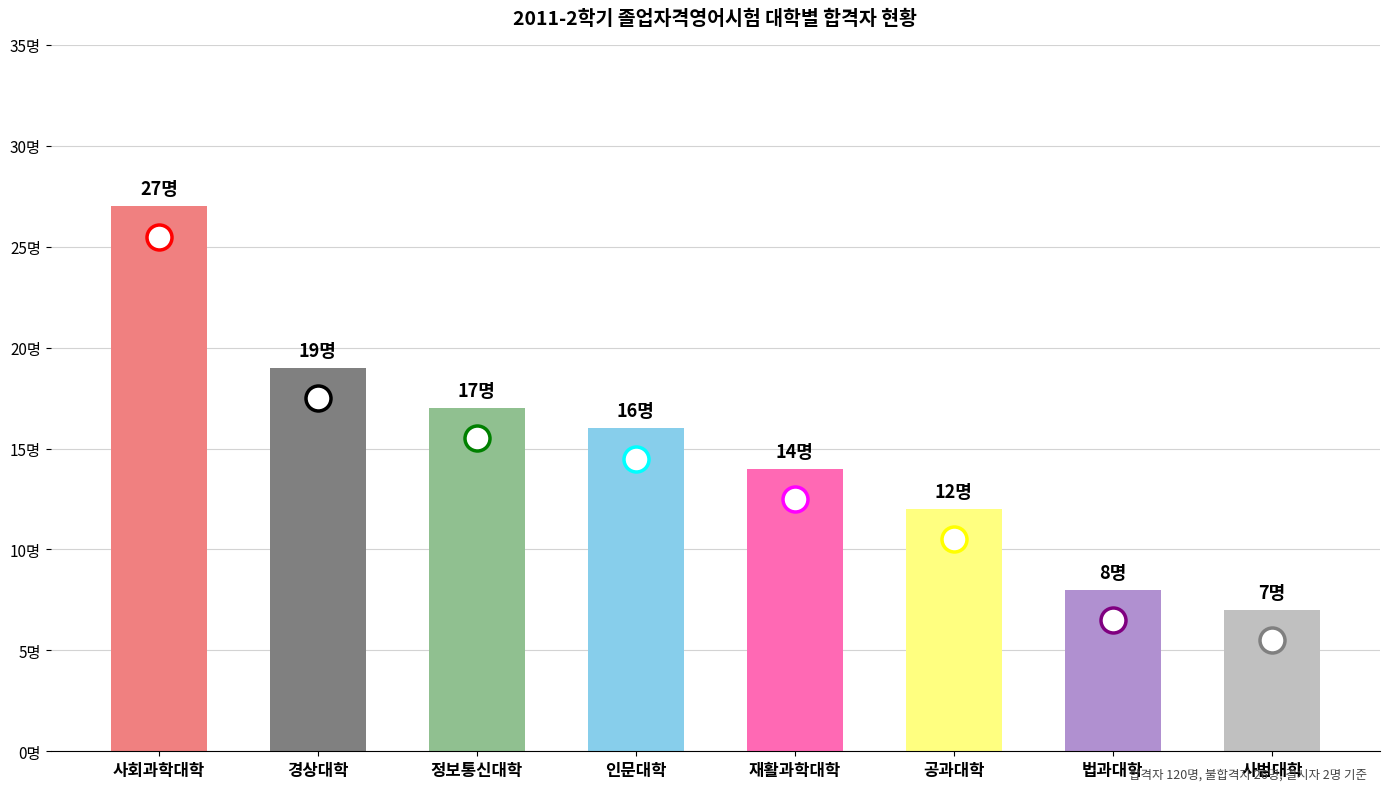

List the labels in order of value, smallest first.

사범대학, 법과대학, 공과대학, 재활과학대학, 인문대학, 정보통신대학, 경상대학, 사회과학대학